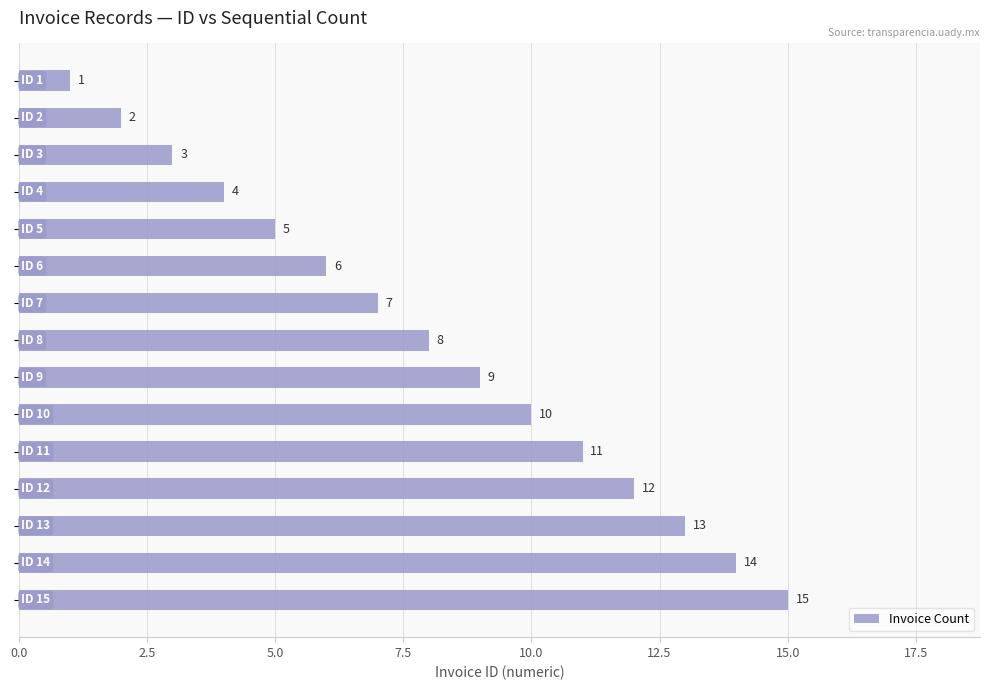

How many series are shown in this chart?

1